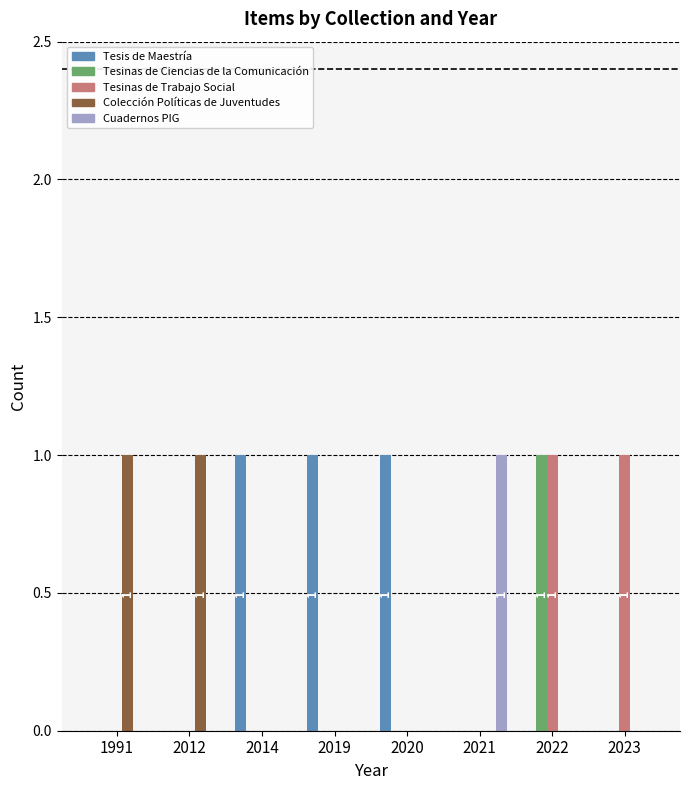

Reading left to right, list all the values displayed in this chart.

Tesis de Maestría: 0	0	1	1	1	0	0	0
Tesinas de Ciencias de la Comunicación: 0	0	0	0	0	0	1	0
Tesinas de Trabajo Social: 0	0	0	0	0	0	1	1
Colección Políticas de Juventudes: 1	1	0	0	0	0	0	0
Cuadernos PIG: 0	0	0	0	0	1	0	0